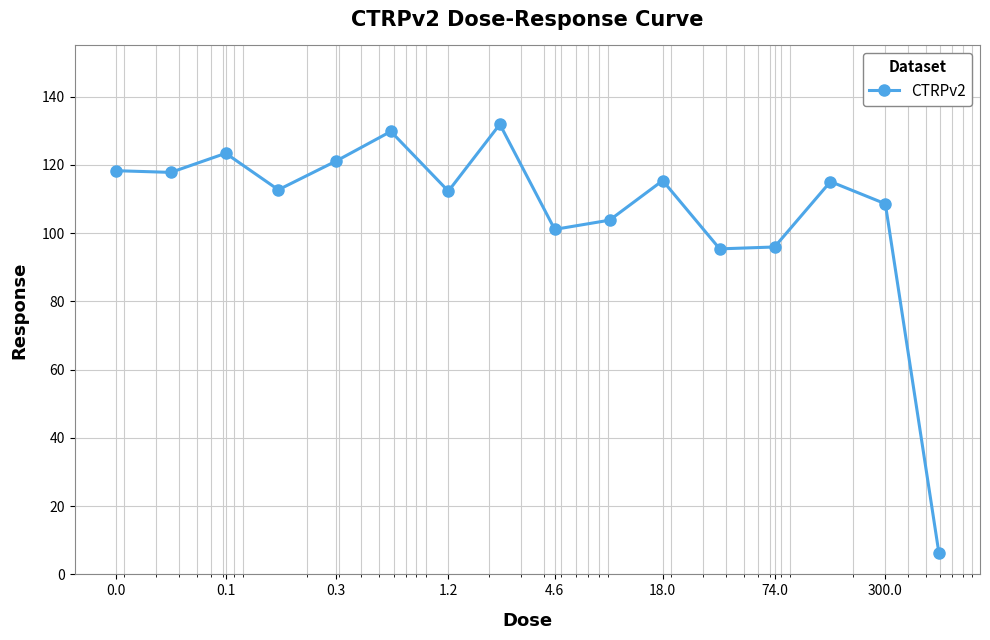

What is the average value?

106.8